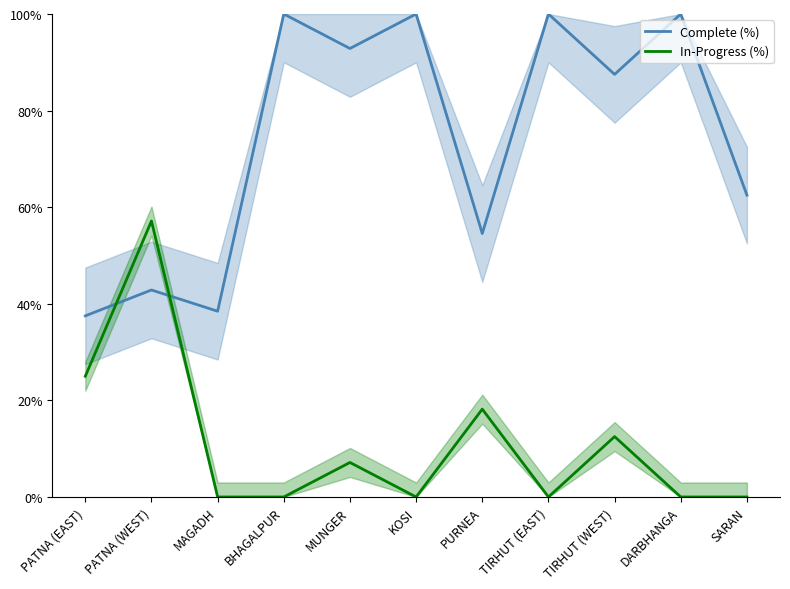

Which series ends up on top after the final intersection of Complete (%) and In-Progress (%)?

Complete (%)